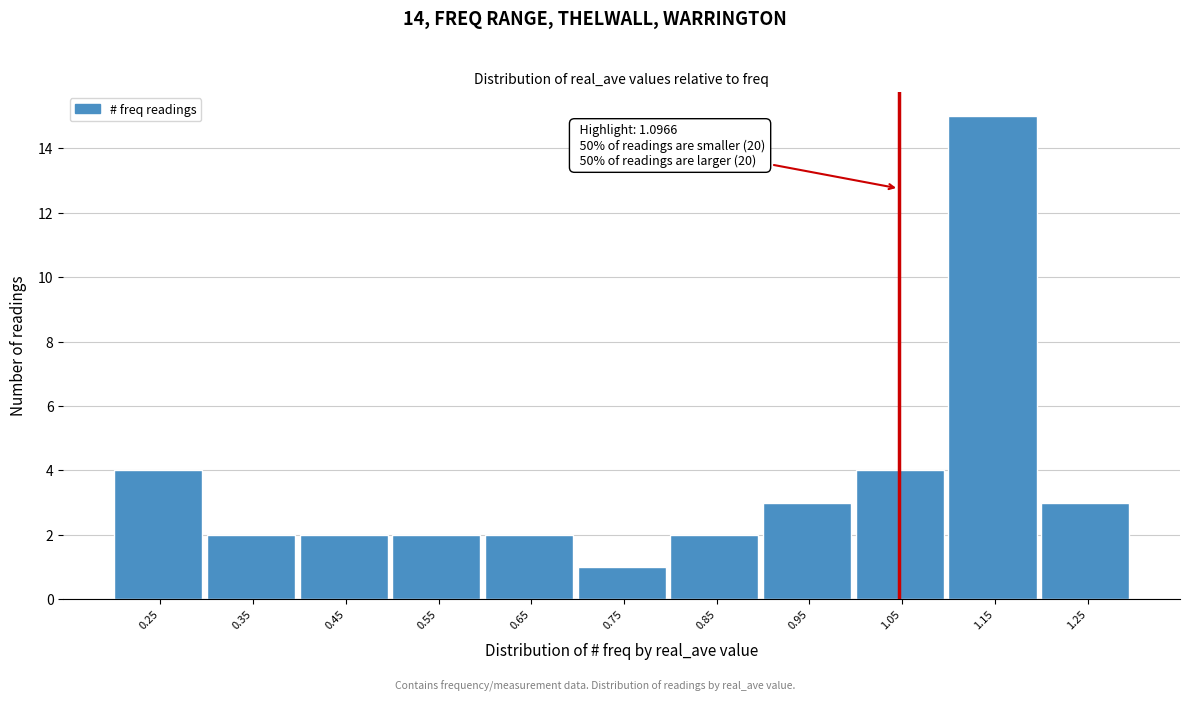

Reading right to left, list all the values displayed in this chart.

1.25=3	1.15=15	1.05=4	0.95=3	0.85=2	0.75=1	0.65=2	0.55=2	0.45=2	0.35=2	0.25=4